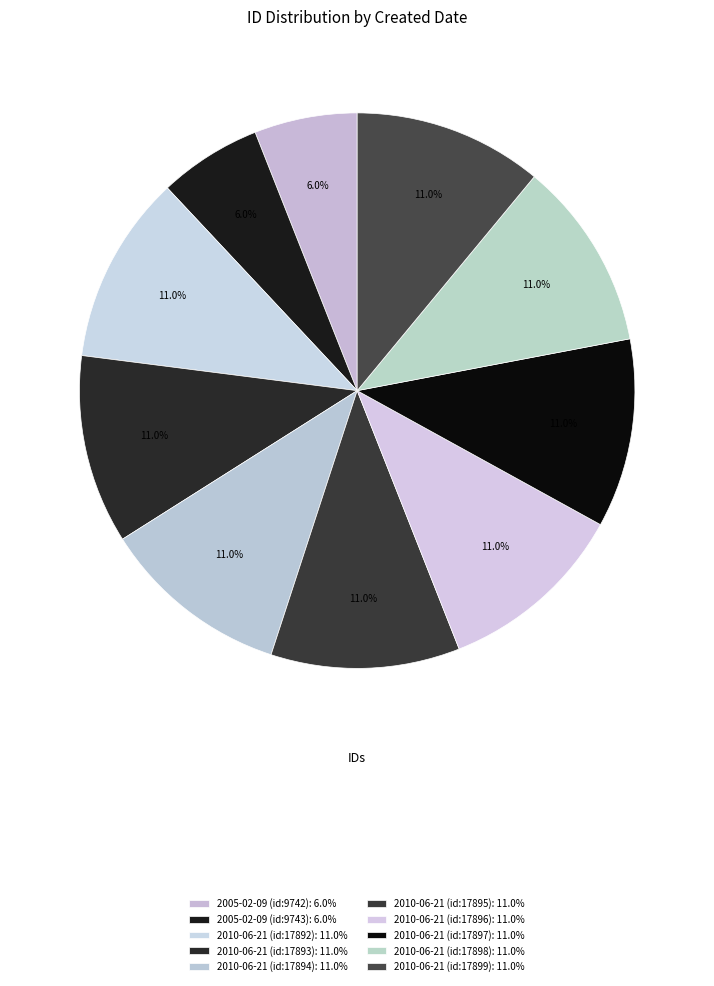

What percentage is NOT represented by 2010-06-21 (id:17894)?

89.0%